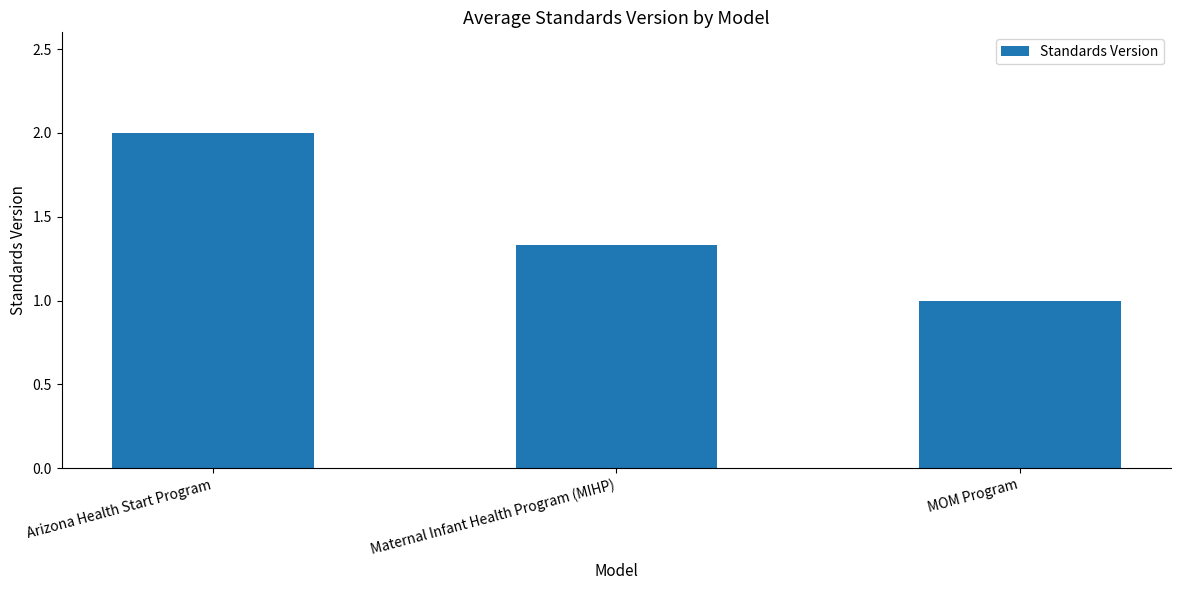

Count the number of categories in the chart.

3